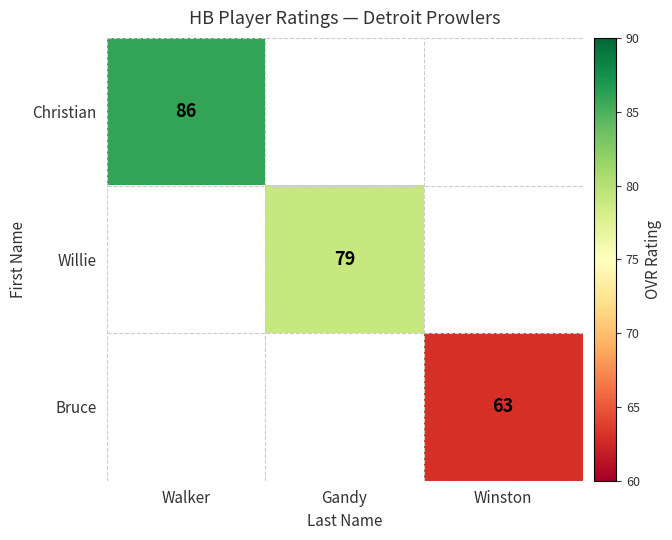

The Christian series shows 86 at Walker. True or false?

True